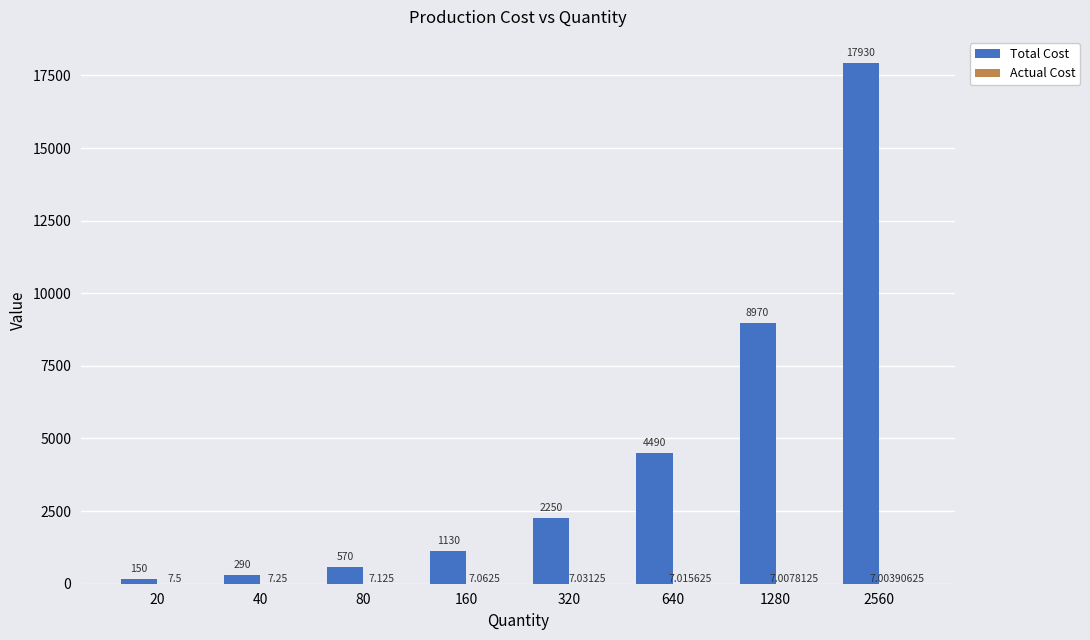

Between 160 and 1280, which series saw the biggest shift?

Total Cost